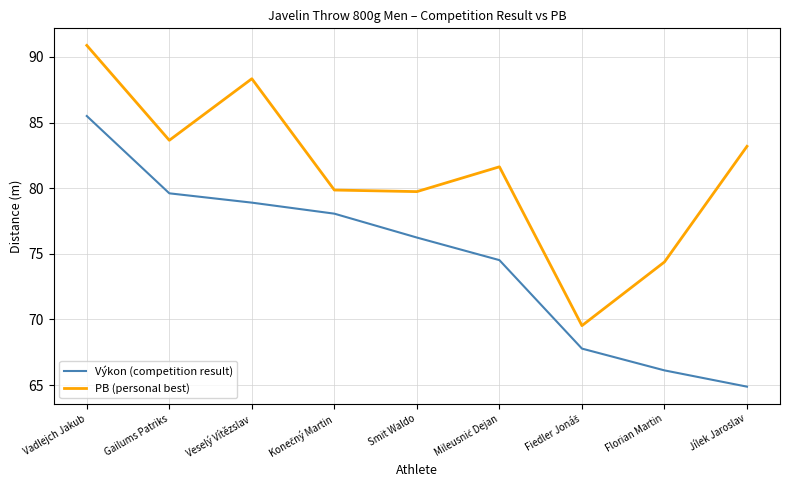

At which label does PB (personal best) first exceed 81?

Vadlejch Jakub